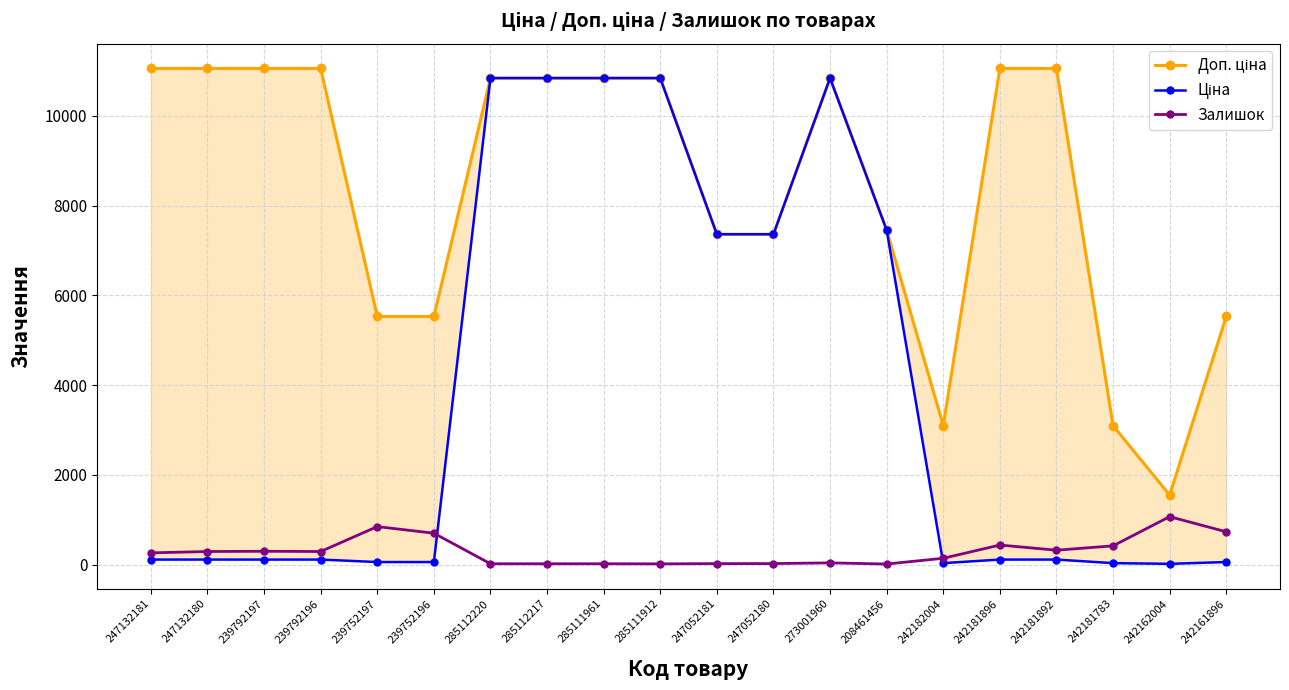

True or false: Залишок has a value of 845.0 at 239752197.

True